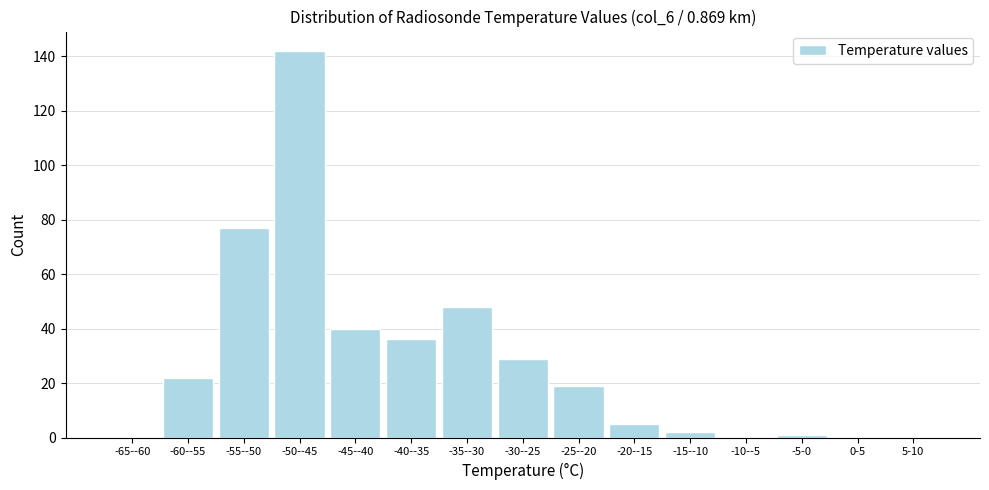

Reading right to left, extract all data points from this chart.

5-10=0	0-5=0	-5-0=1	-10--5=0	-15--10=2	-20--15=5	-25--20=19	-30--25=29	-35--30=48	-40--35=36	-45--40=40	-50--45=142	-55--50=77	-60--55=22	-65--60=0